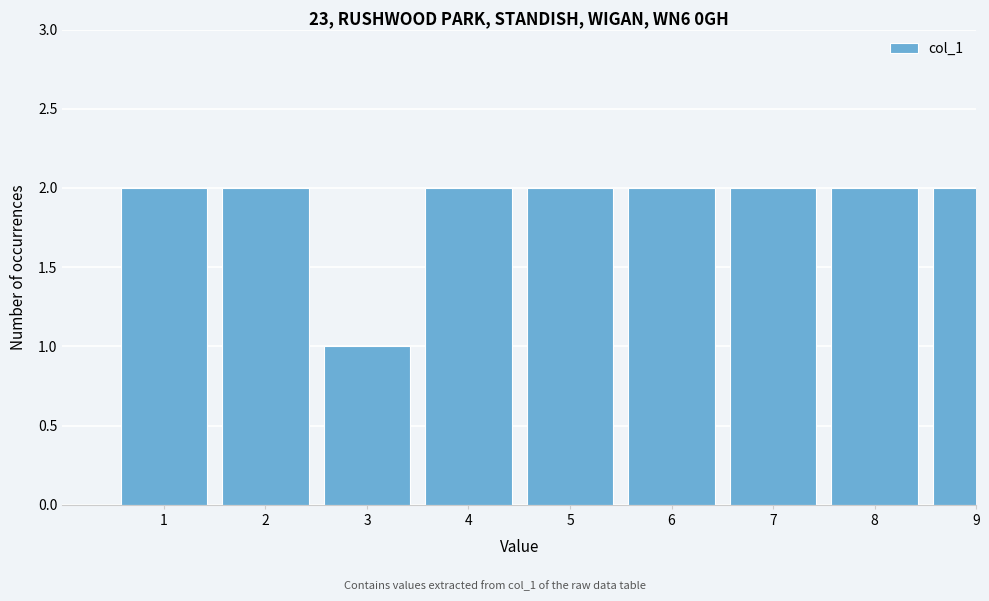

Reading left to right, list all the values displayed in this chart.

2	2	1	2	2	2	2	2	2